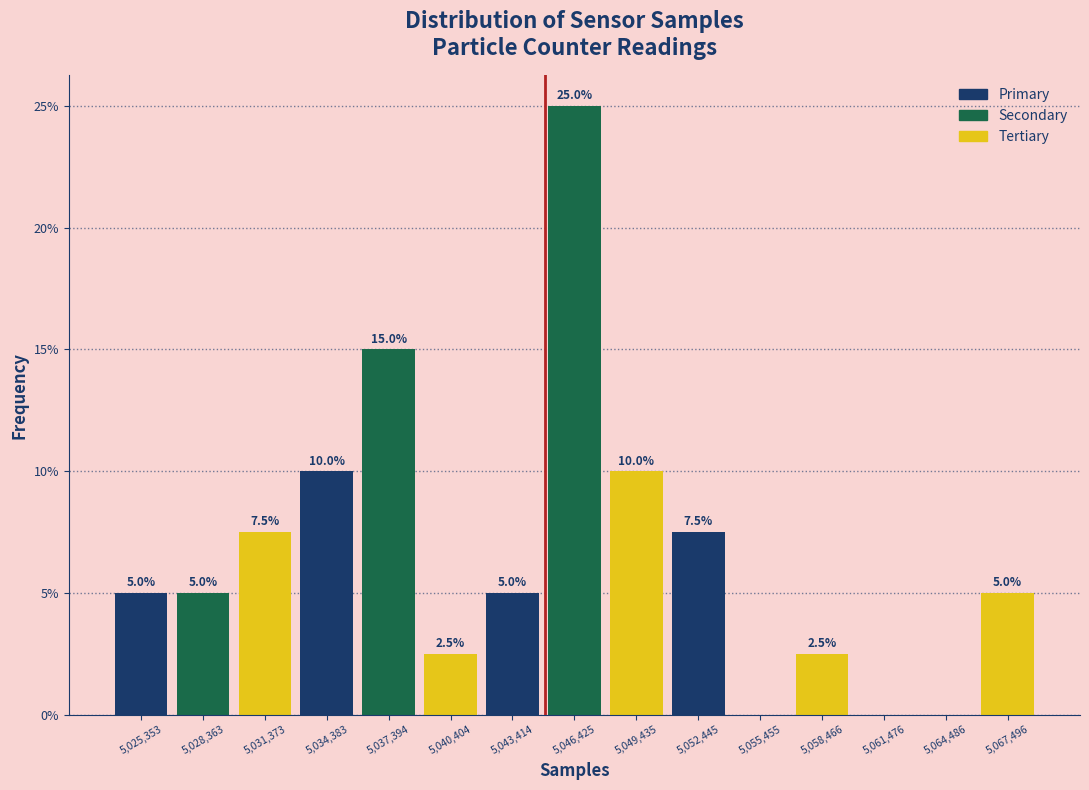

Over which range of the x-axis is the bar tallest?

5045000 to 5048000